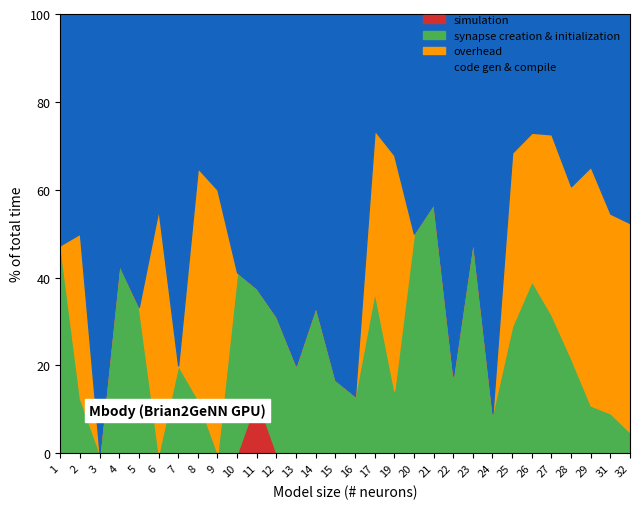

What is the total value across all series at 7?

100.0